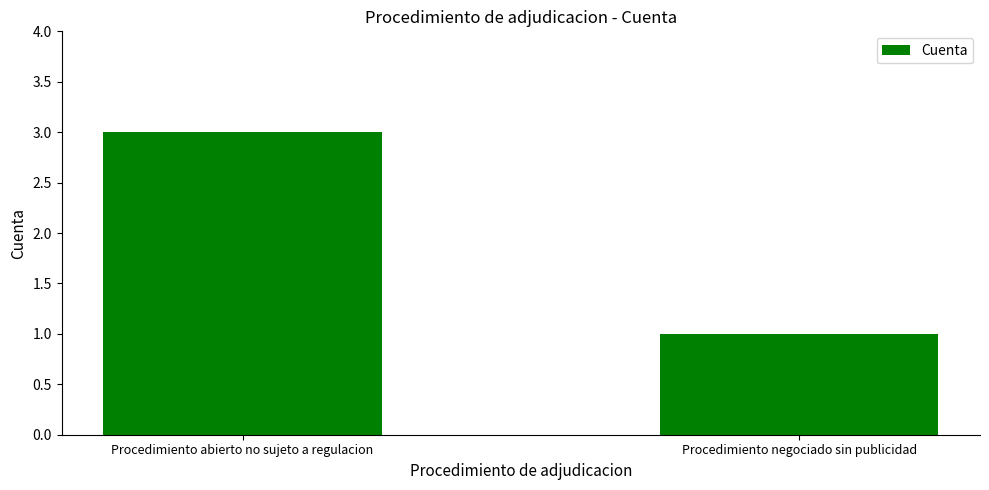

The chart shows a value of 1 at Procedimiento negociado sin publicidad. True or false?

True